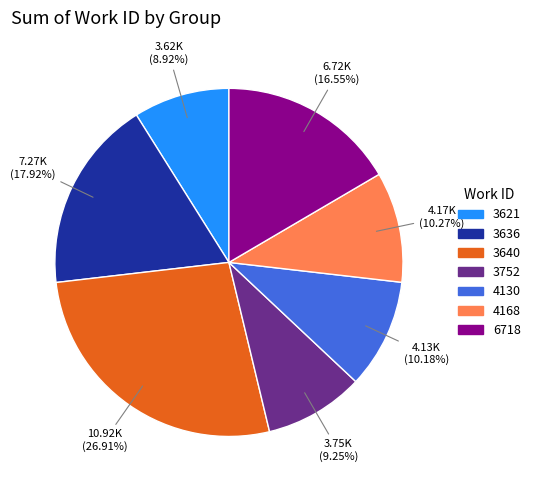

Is 3636 the majority of the pie?

No